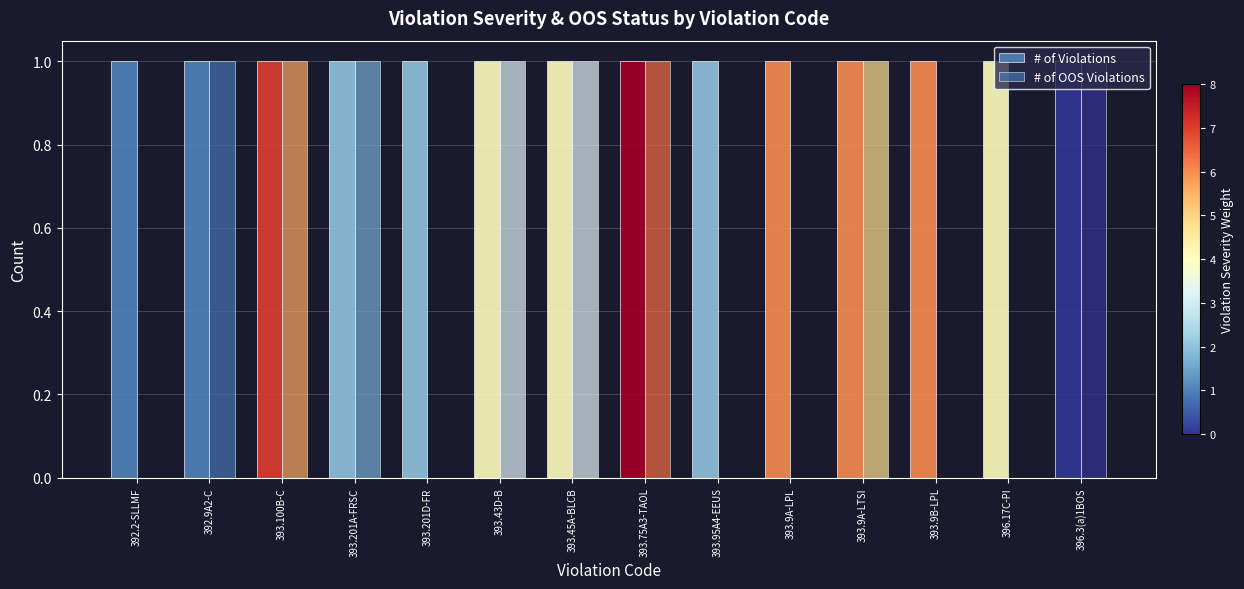

Between 393.45A-BLCB and 393.75A3-TAOL, which series saw the biggest shift?

# of Violations